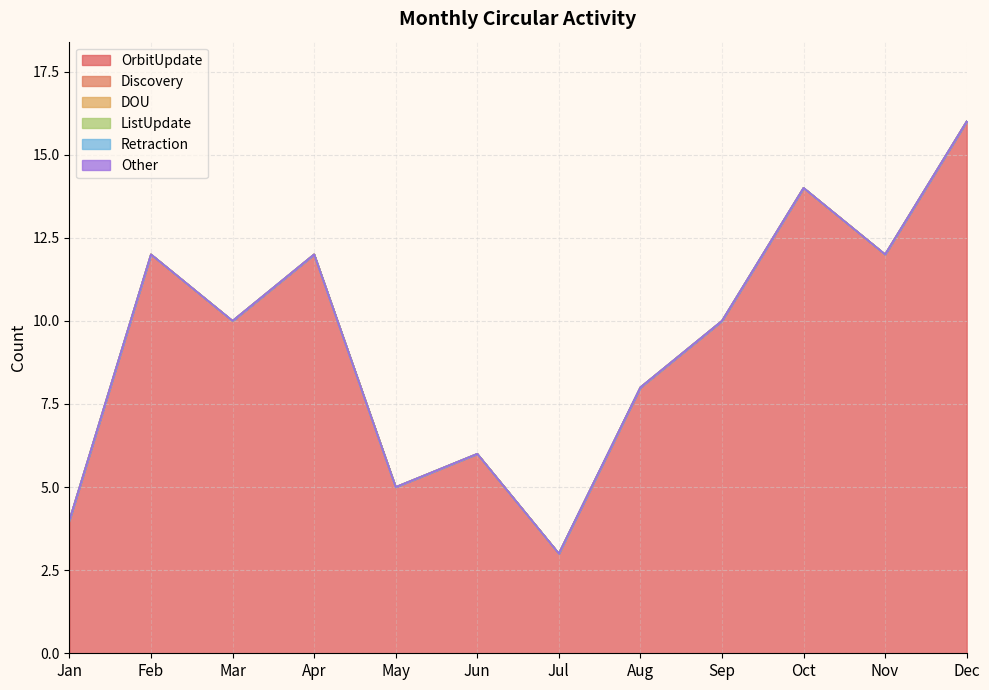

Which category has the highest value in the DOU series?

Jan